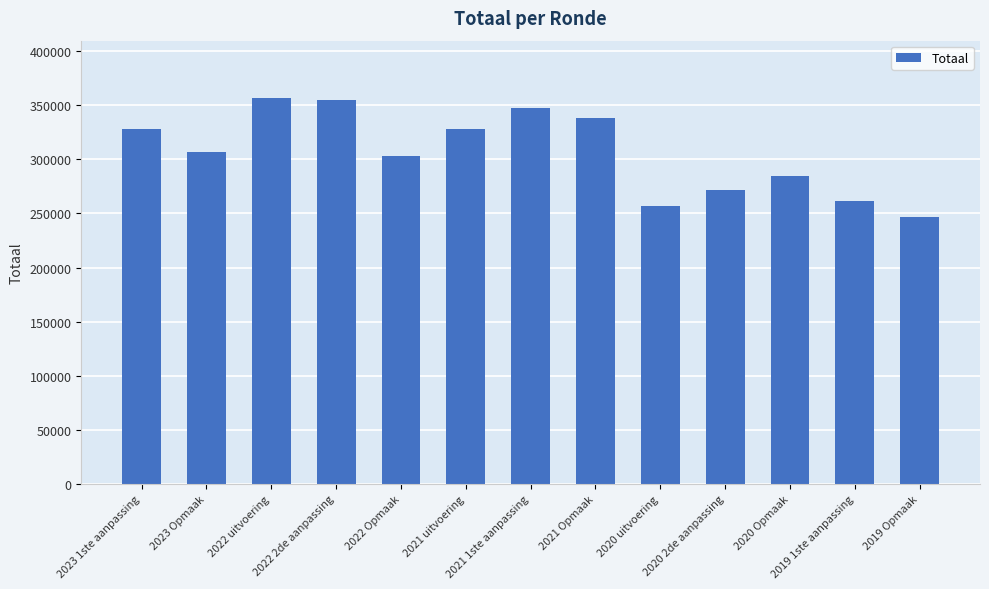

What is the change in value from 2019 1ste aanpassing to 2019 Opmaak?

-15037